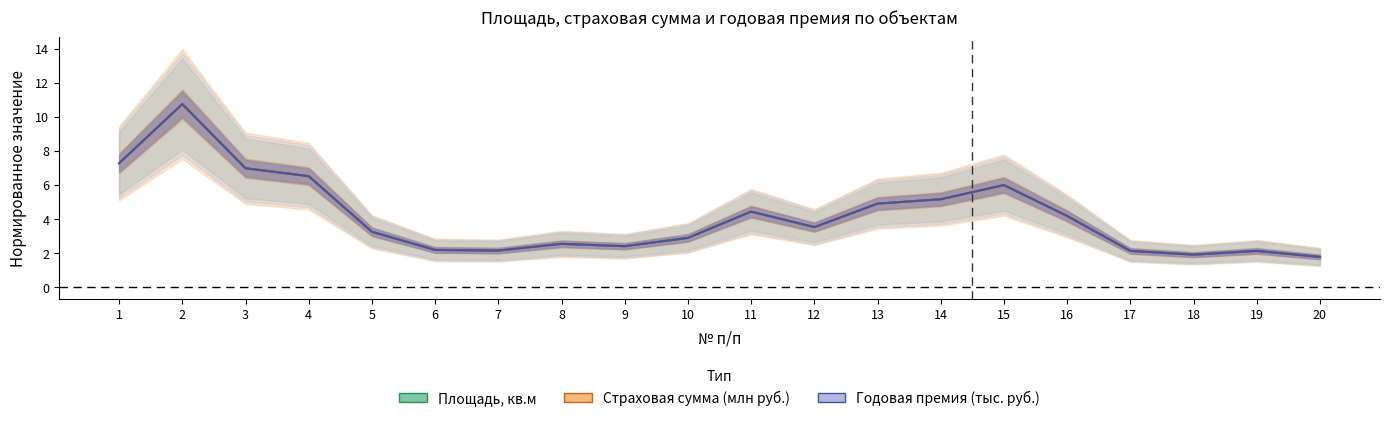

Which label corresponds to the smallest value in the chart?

20